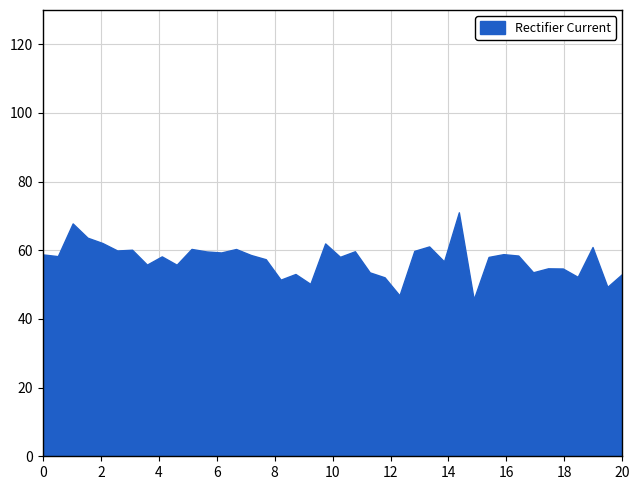

How many values in the P1 series exceed 58?

23